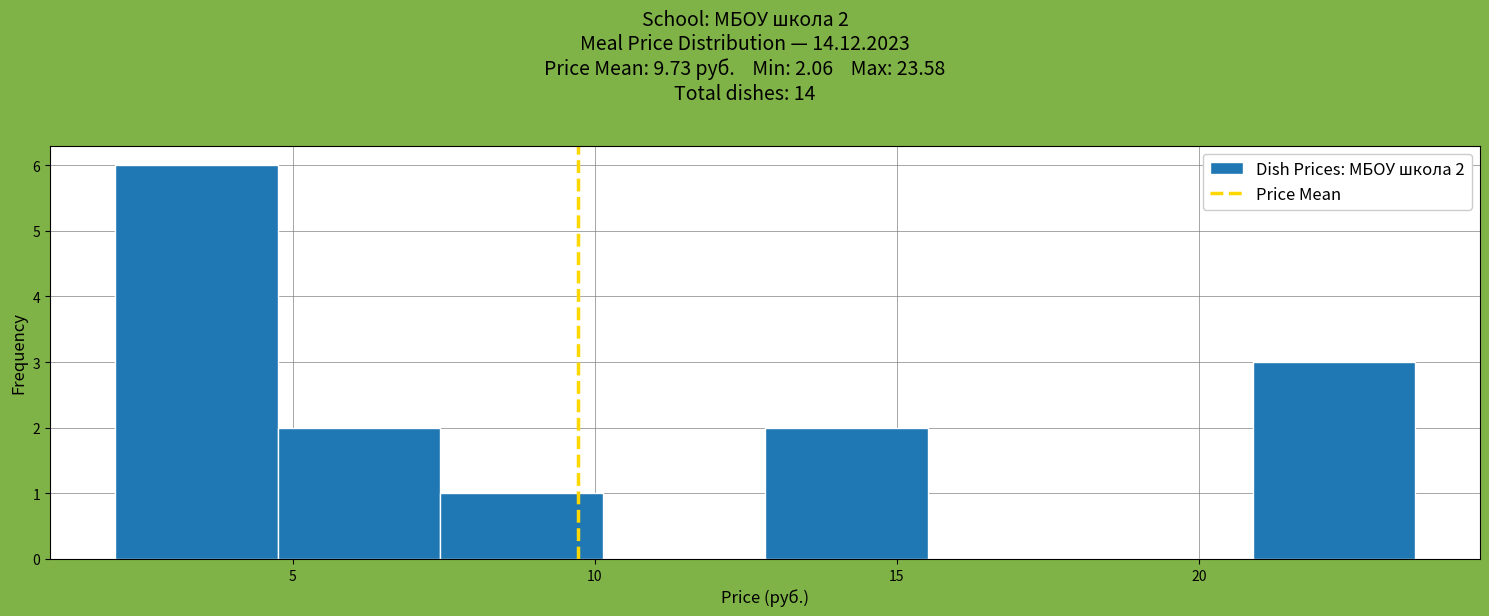

Over which range of the x-axis is the bar tallest?

2.0 to 5.0